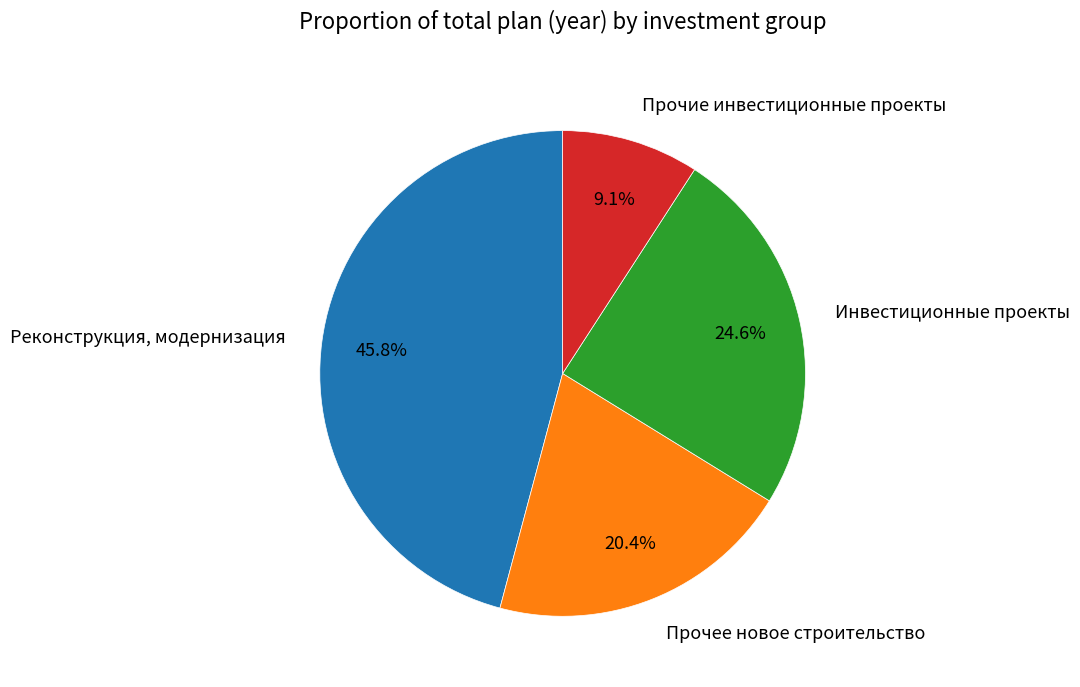

To the nearest percent, what is the combined percentage of Реконструкция, модернизация and Прочее новое строительство?

66%